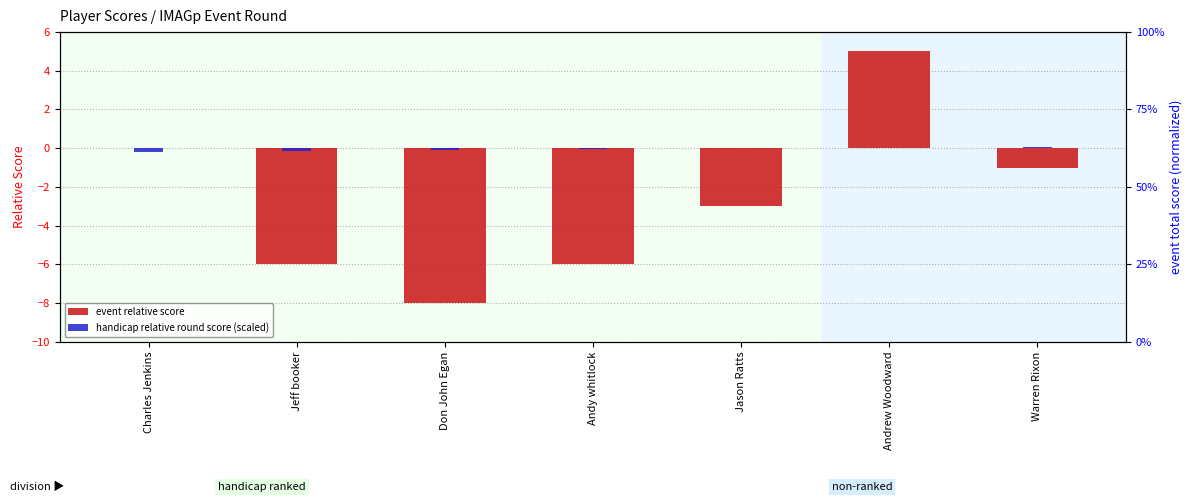

What is the label of the 7th bar from the left?

Warren Rixon